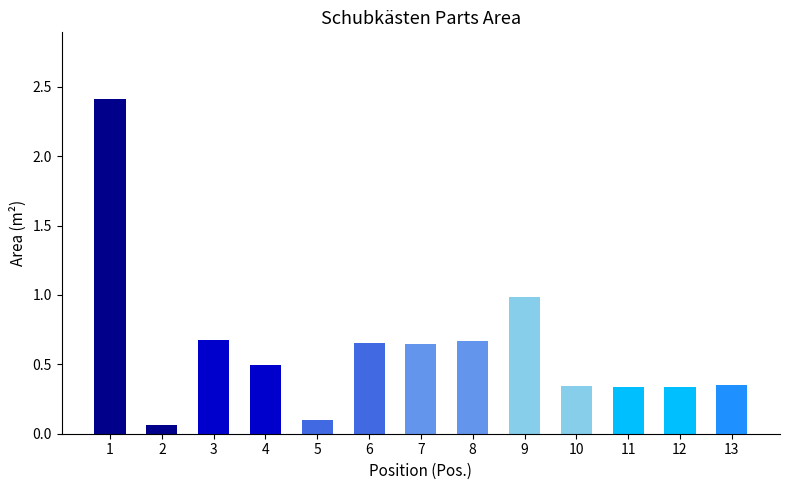

What is the change in value from 4 to 10?

-0.1